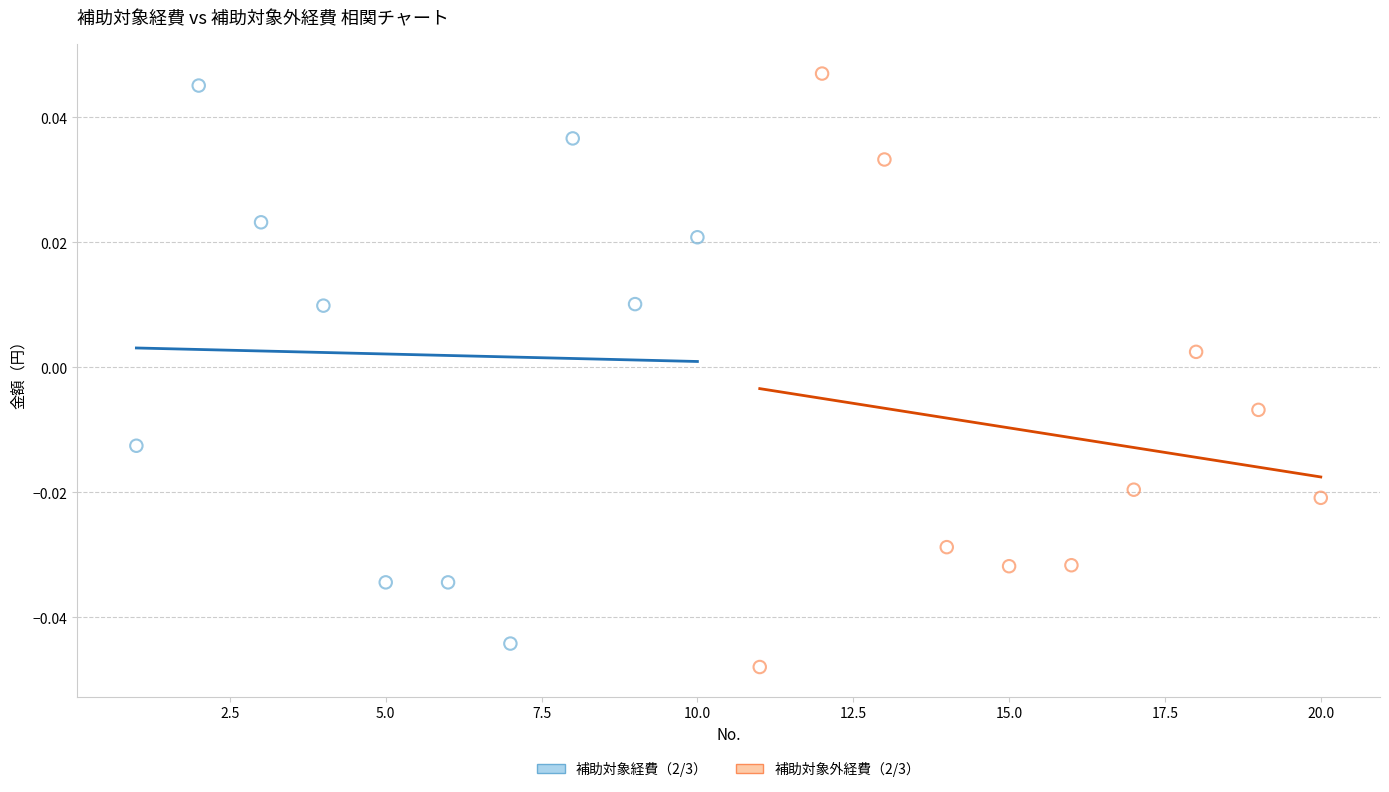

Which series has the largest Y range (max minus min)?

補助対象外経費（2/3）